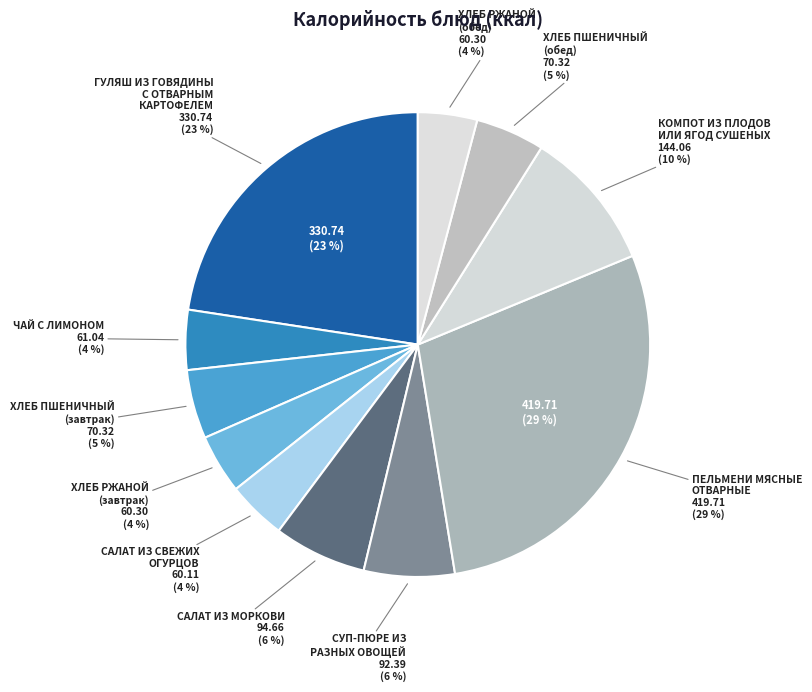

Is there any slice that represents more than half of the pie?

No